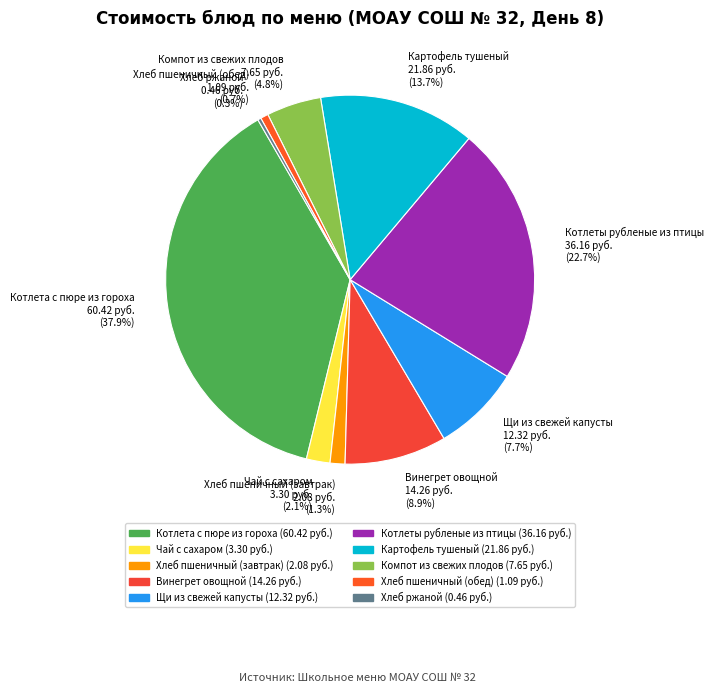

True or false: Хлеб ржаной accounts for 0% of the total.

True